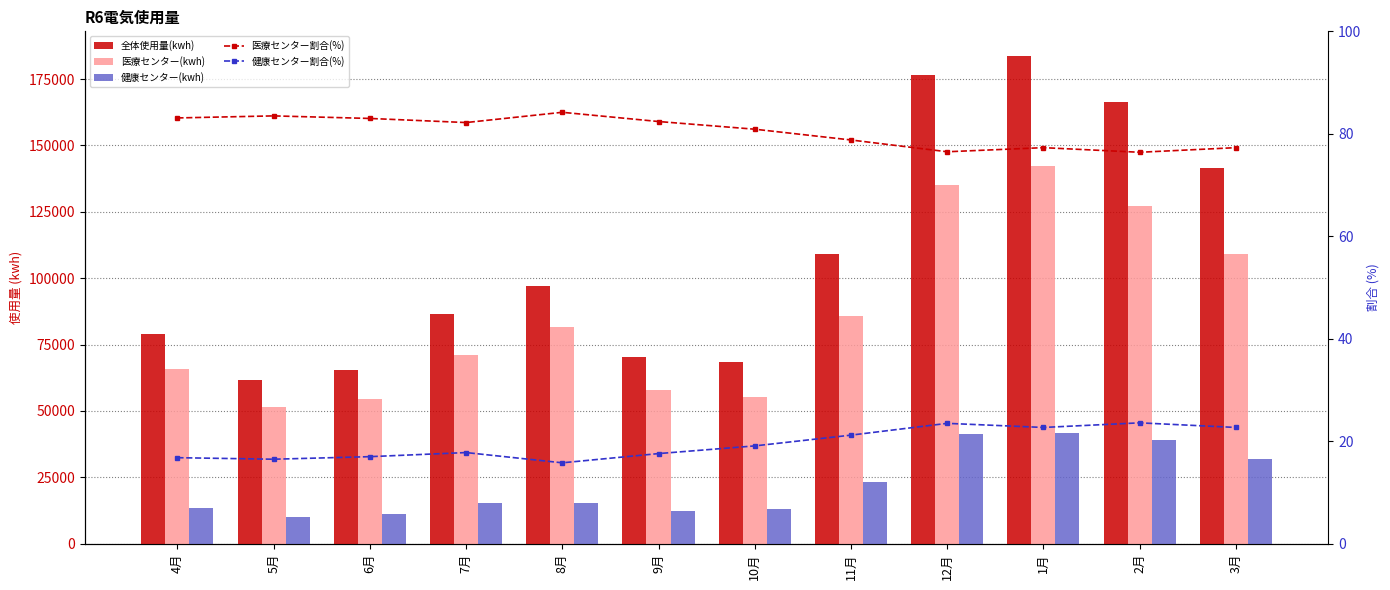

What is the value of the 医療センター(kwh) bar at the 10th from the left?

142072.0